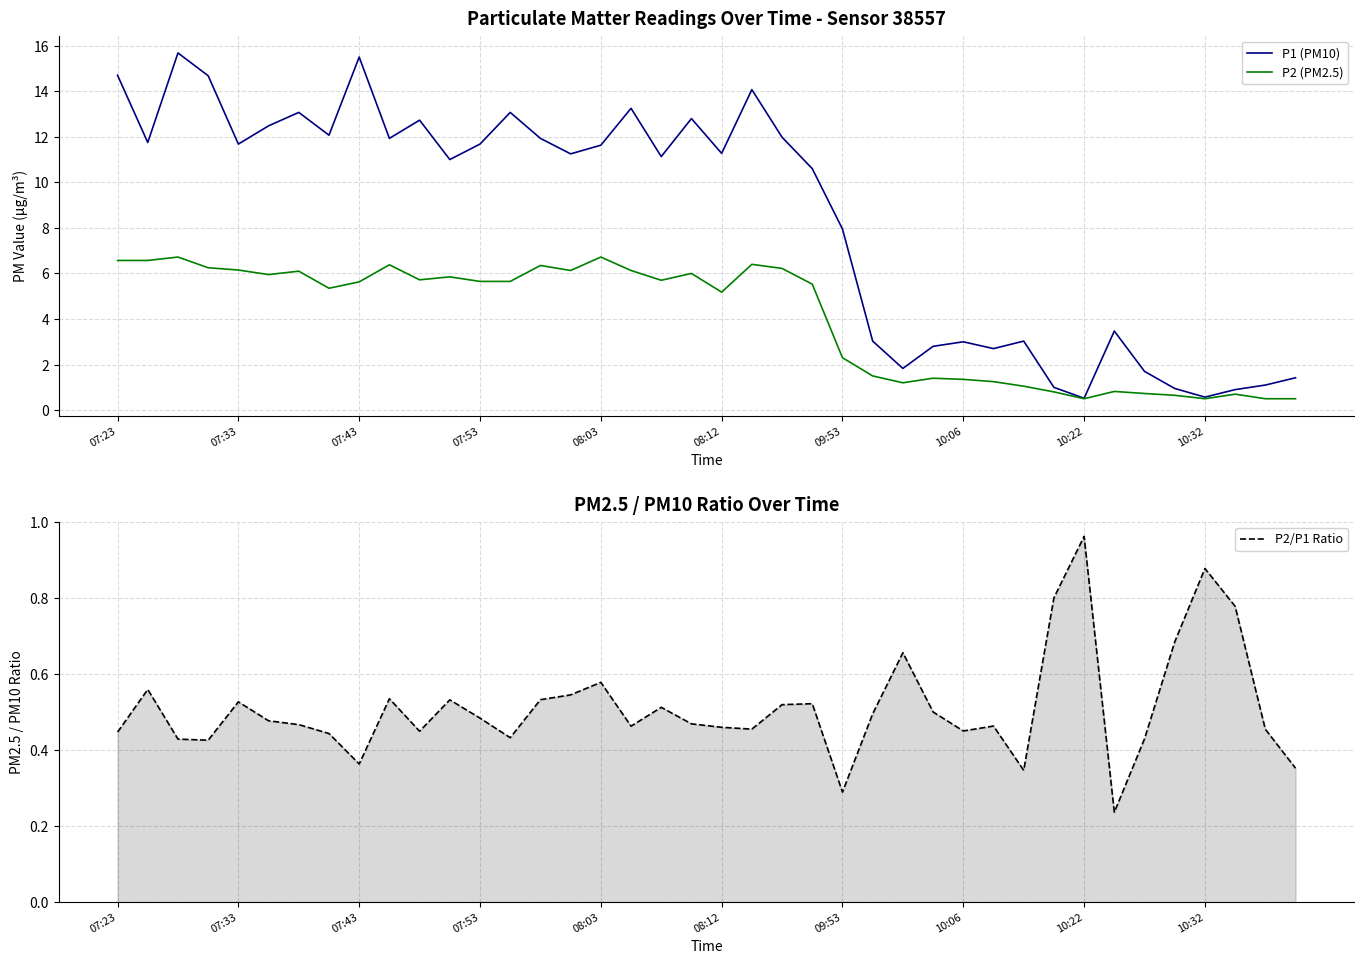

Rank the series at 13 from lowest to highest value.

P2/P1 Ratio, P2 (PM2.5), P1 (PM10)